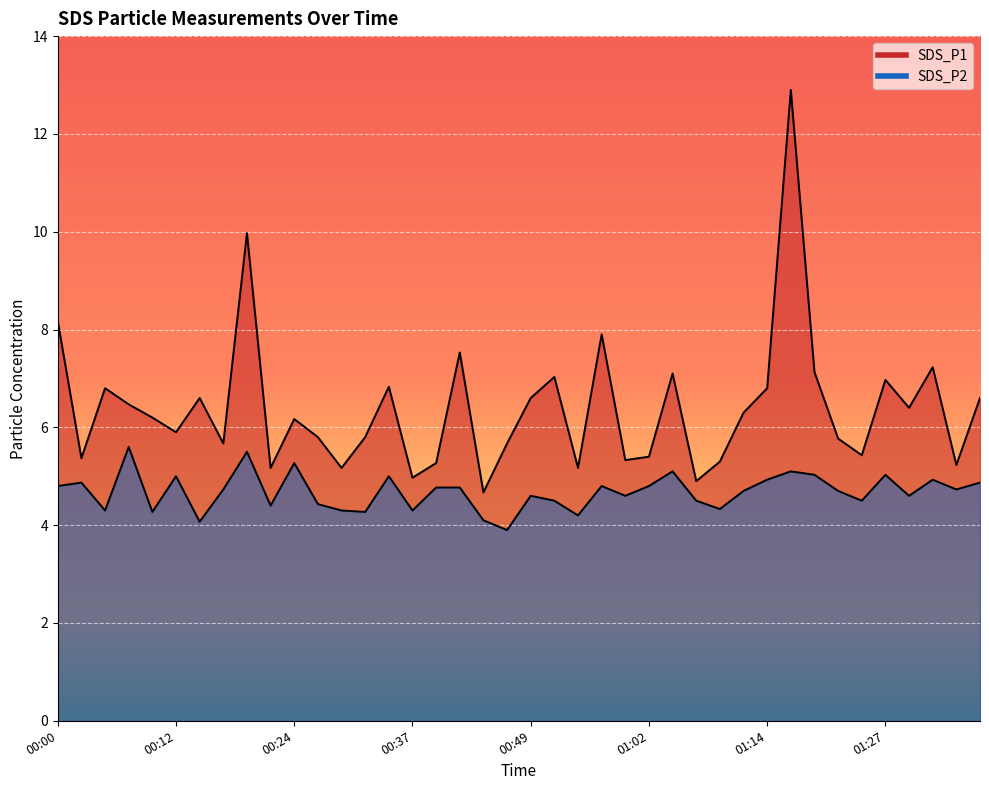

What is the lowest value of the SDS_P1 series?

4.7